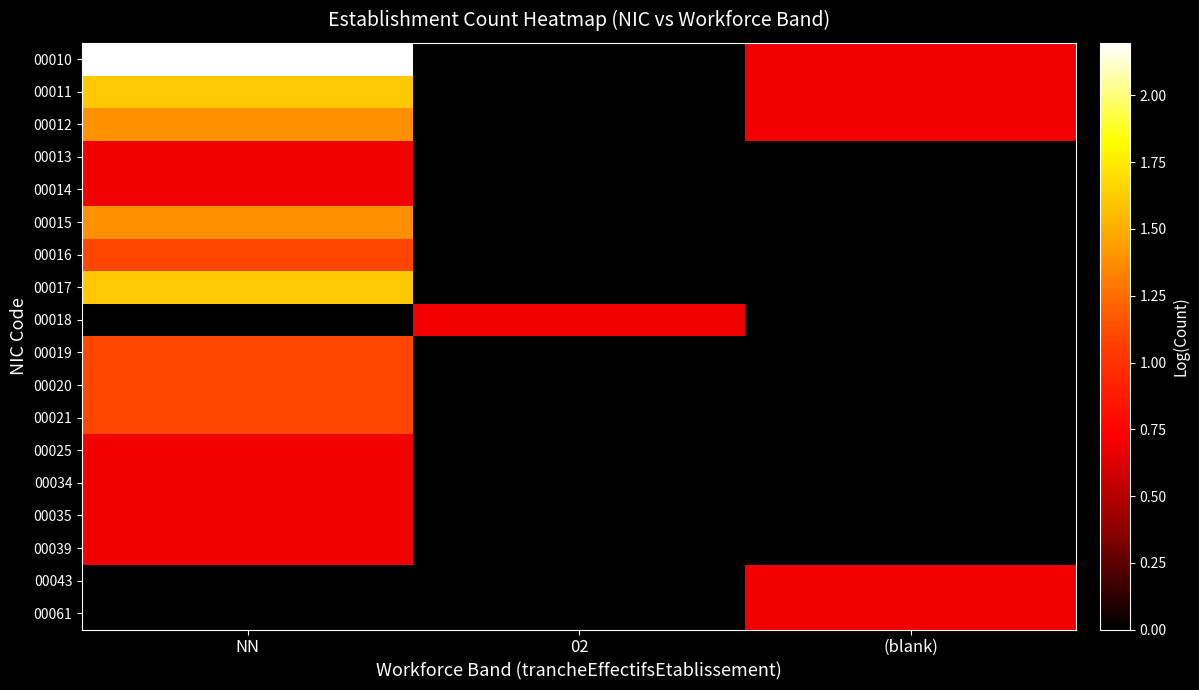

How many series are shown in this chart?

18